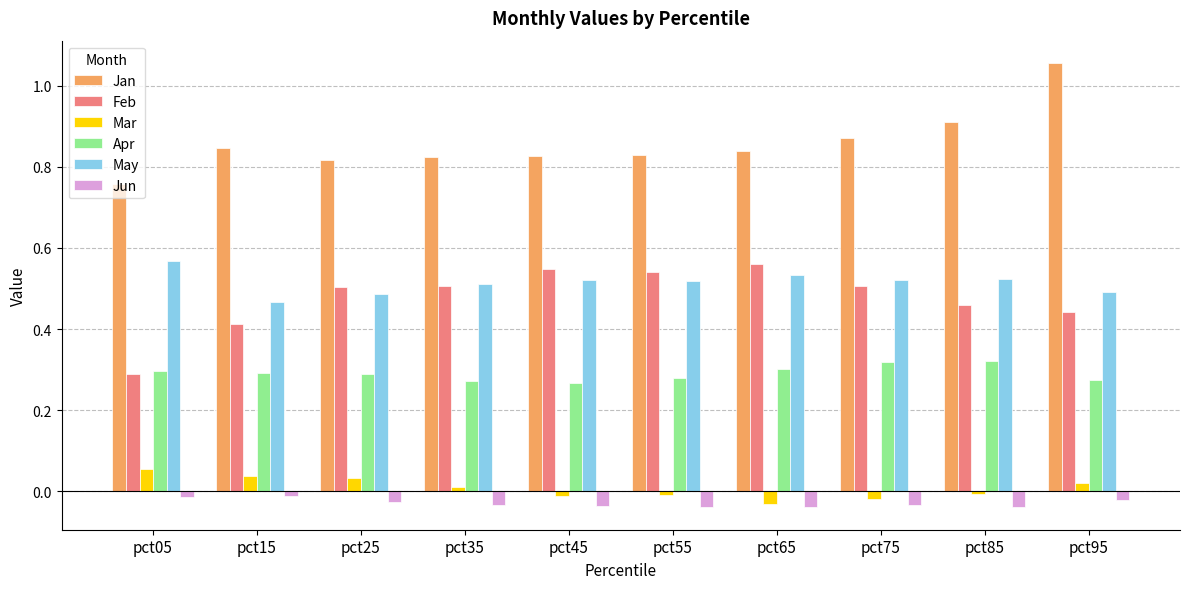

What is the total value across all series at pct45?

2.1